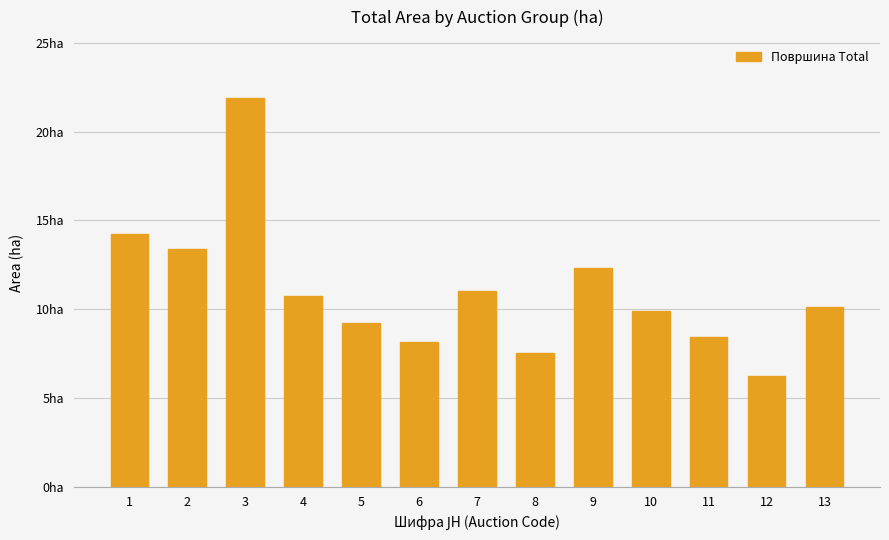

At which label is the value closest to 14?

1